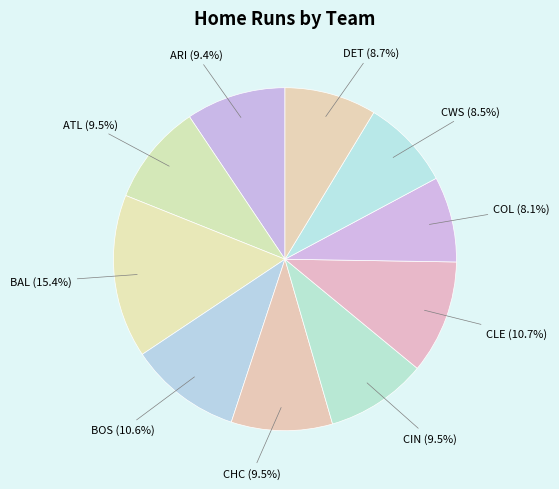

Which has a higher value, BOS or BAL?

BAL